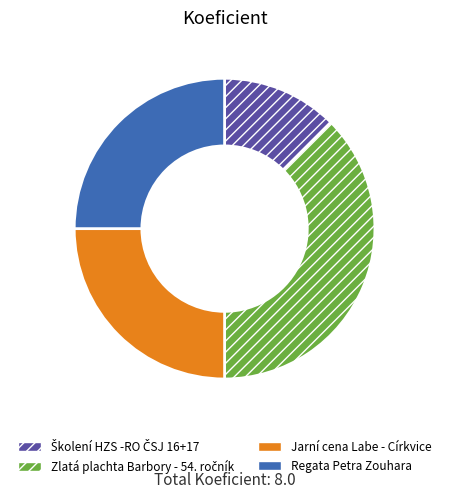

Is there a majority slice in this chart?

No